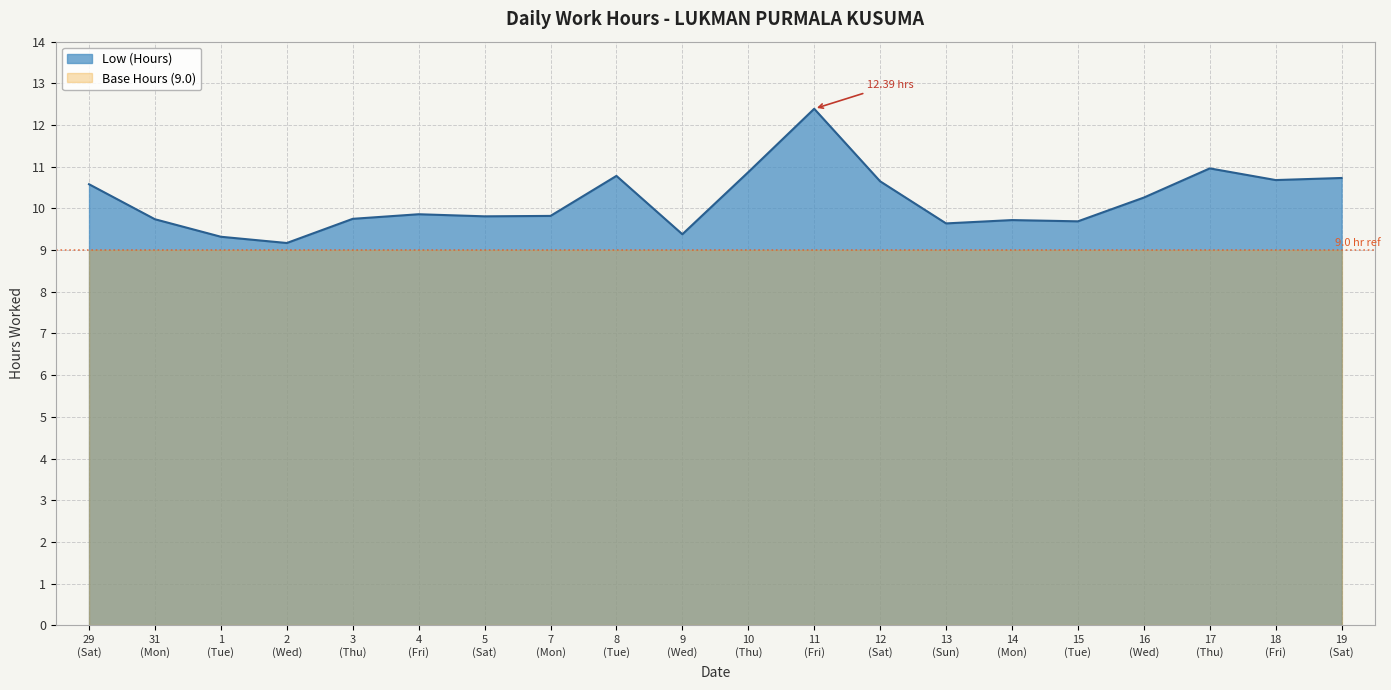

List the series in order of their peak value, highest first.

Low (Hours), Base Hours (9.0)